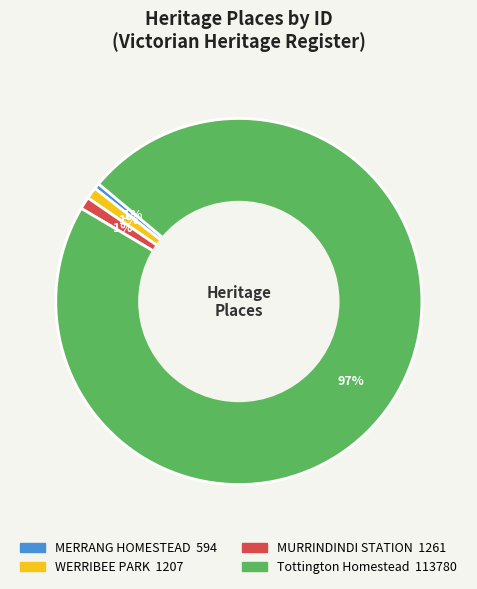

Which category accounts for the majority?

Tottington Homestead